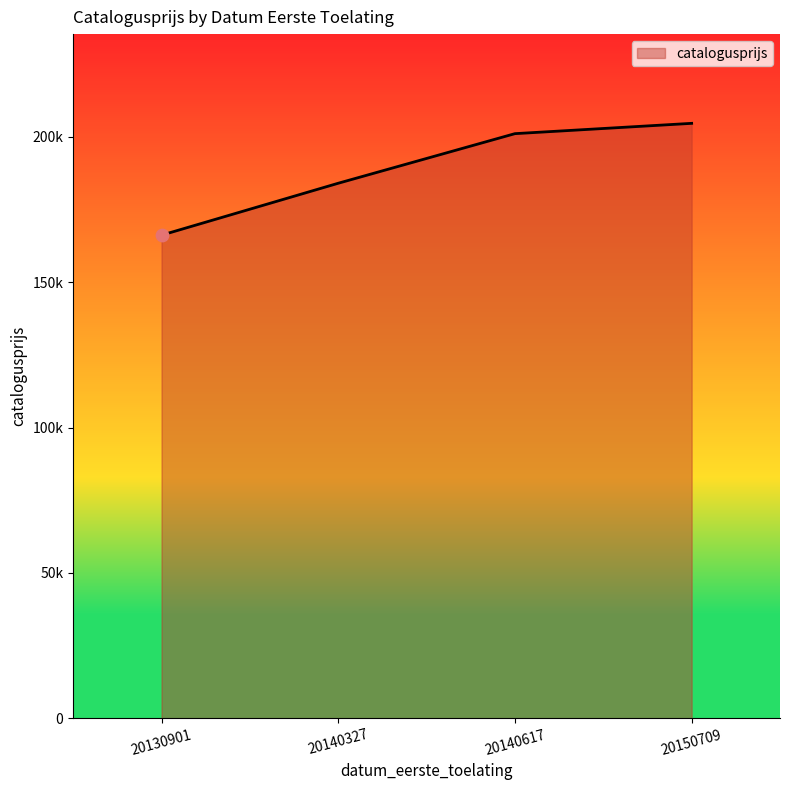

Between 20140327 and 20150709, which is larger?

20150709